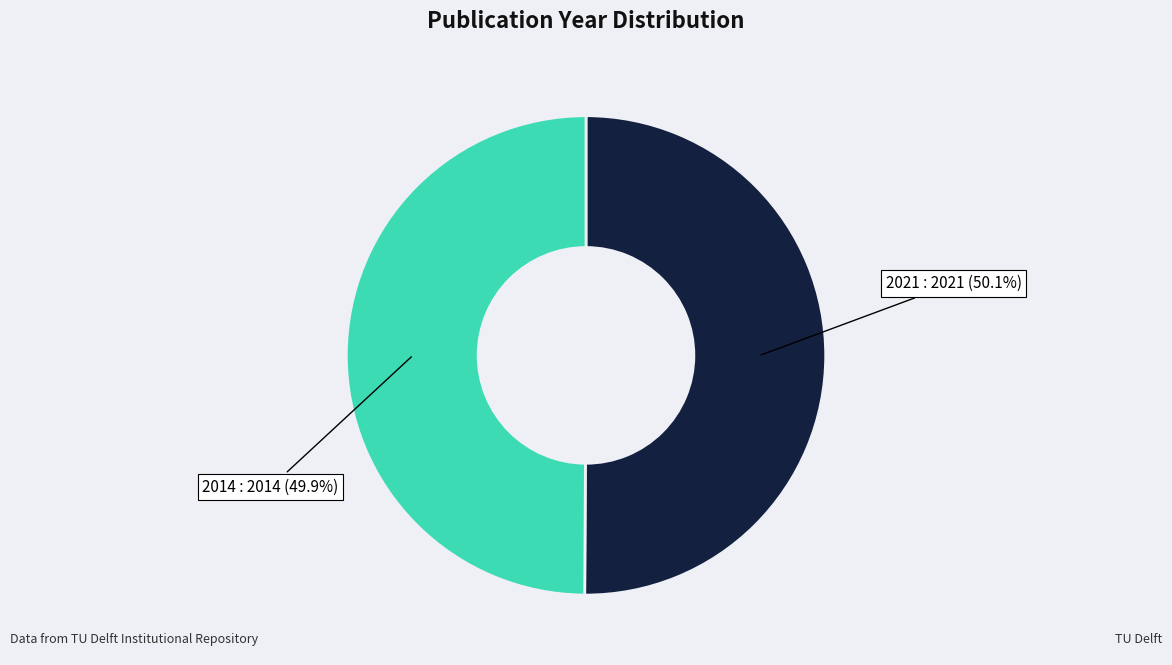

True or false: 2021 accounts for 39% of the total.

False